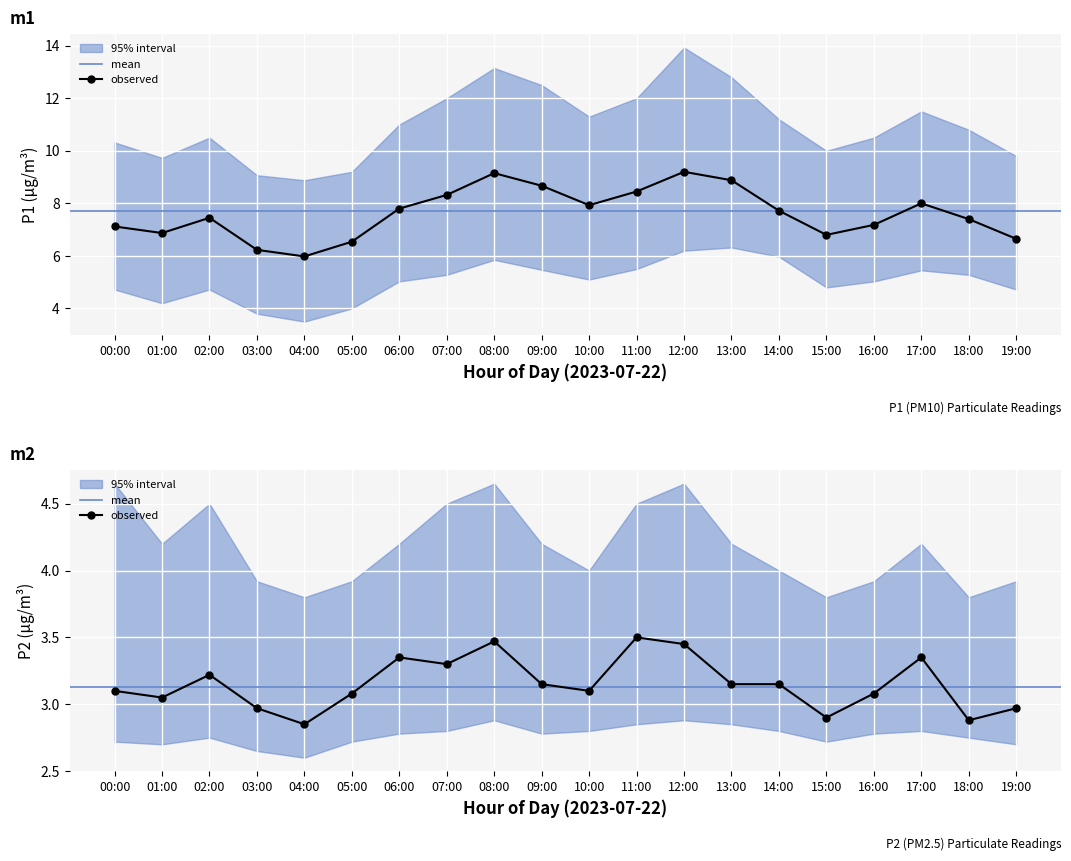

True or false: P1_lower has more than 0 points higher than both neighbors.

True